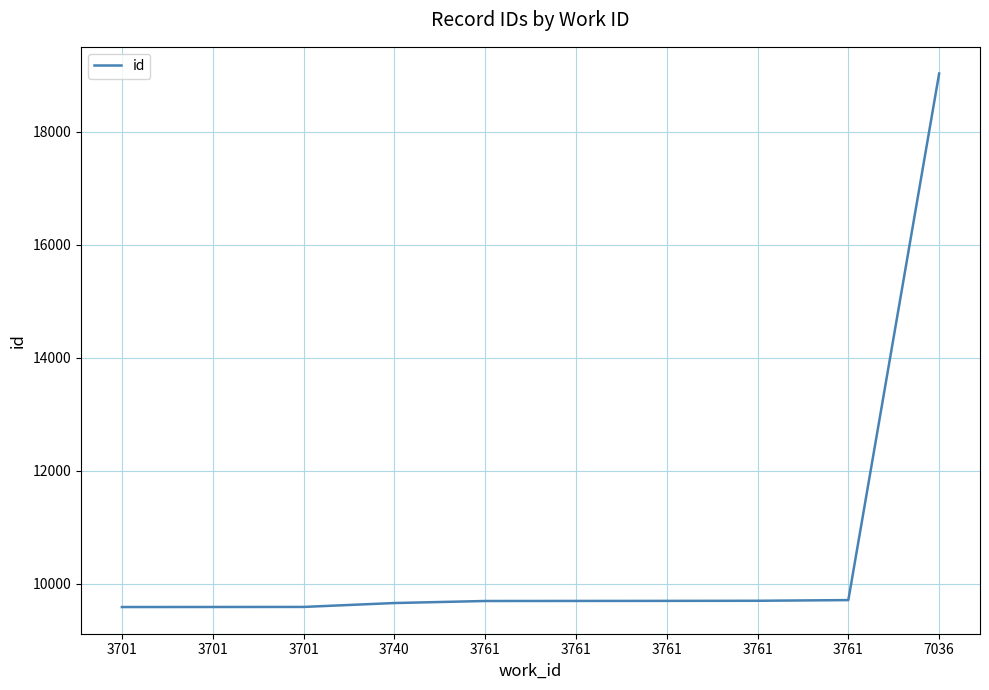

Reading left to right, transcribe all the data shown in this chart.

3701=9589	3701=9590	3701=9591	3740=9660	3761=9696	3761=9697	3761=9698	3761=9700	3761=9712	7036=19033